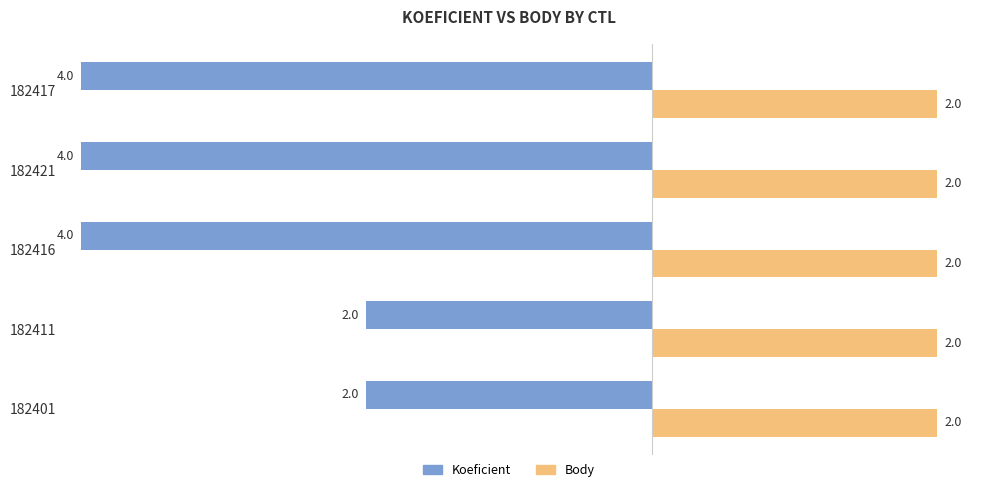

Rank the series by their average value, from lowest to highest.

Koeficient, Body